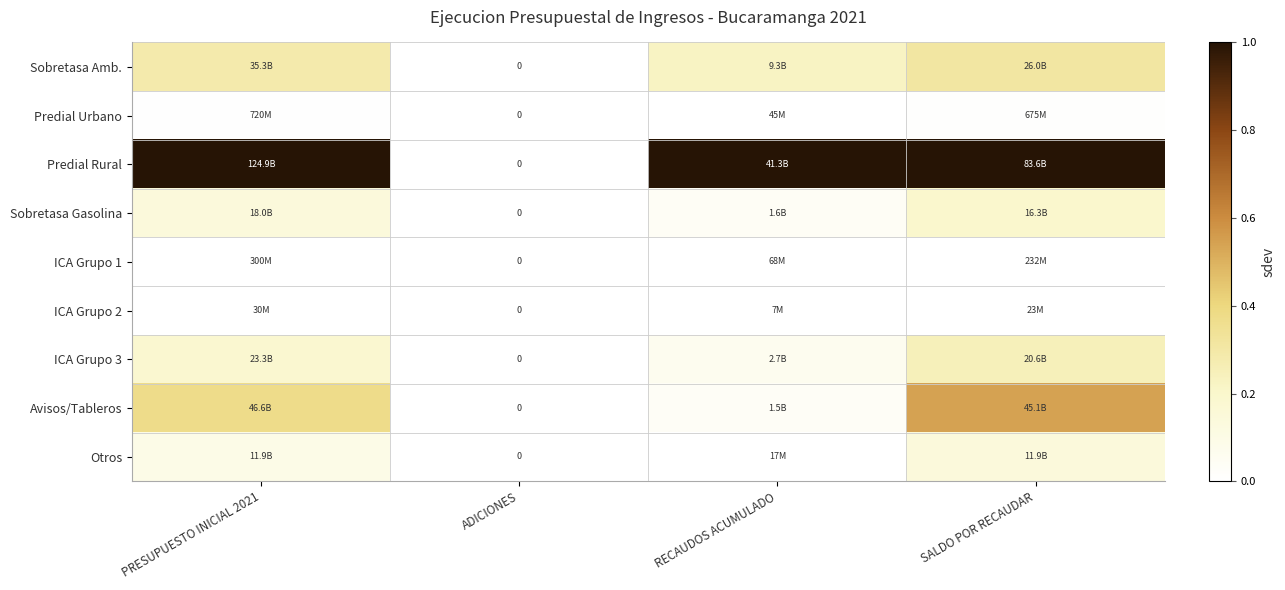

The value of ICA Grupo 3 at SALDO POR RECAUDAR is 0.4. True or false?

False